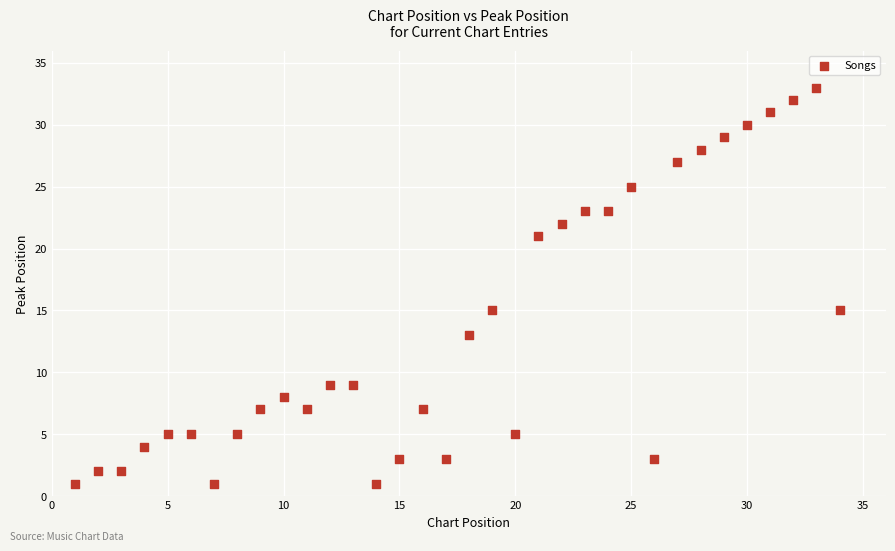

What is the range of X values (max minus min)?

33